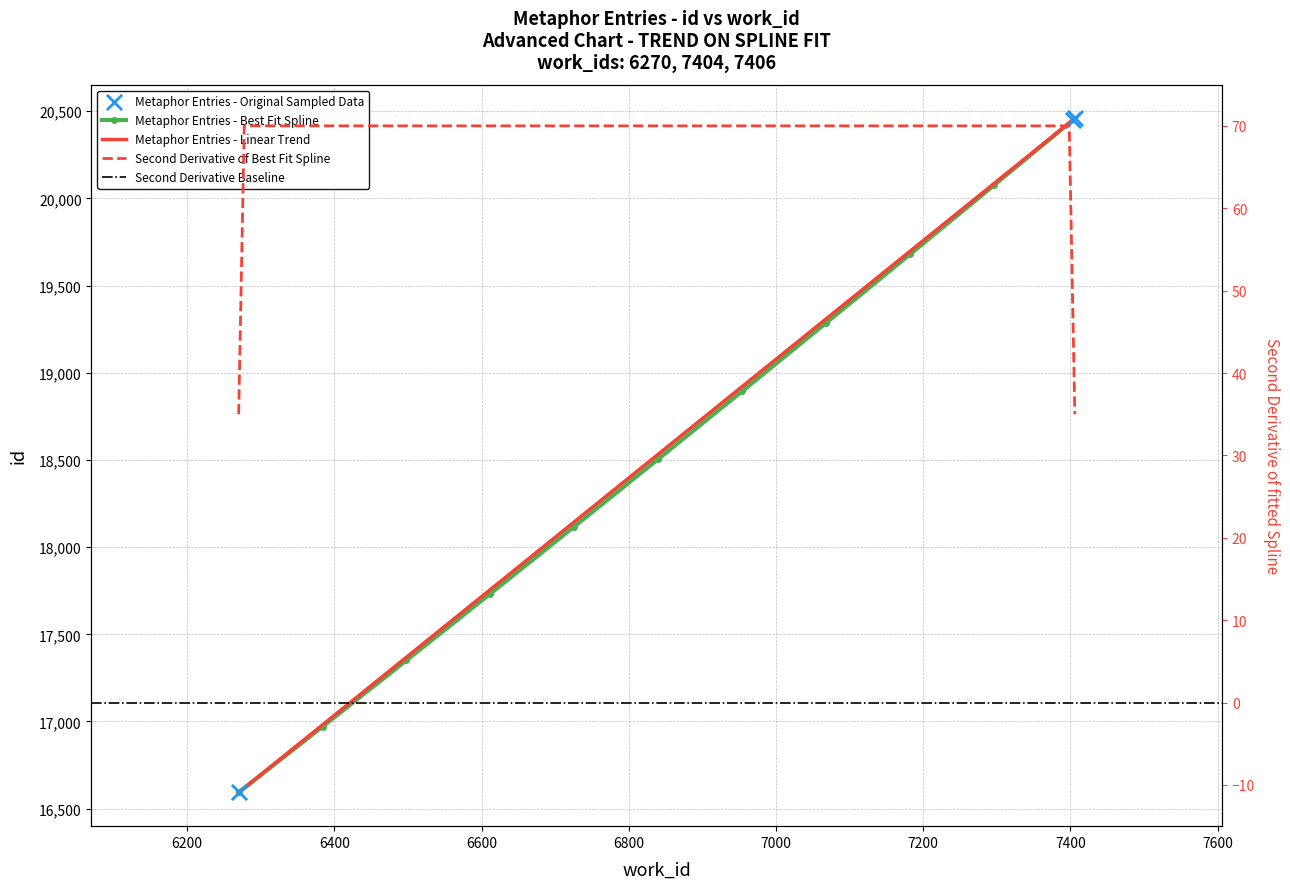

What is the change in value from 6270 to 7404?

+3859